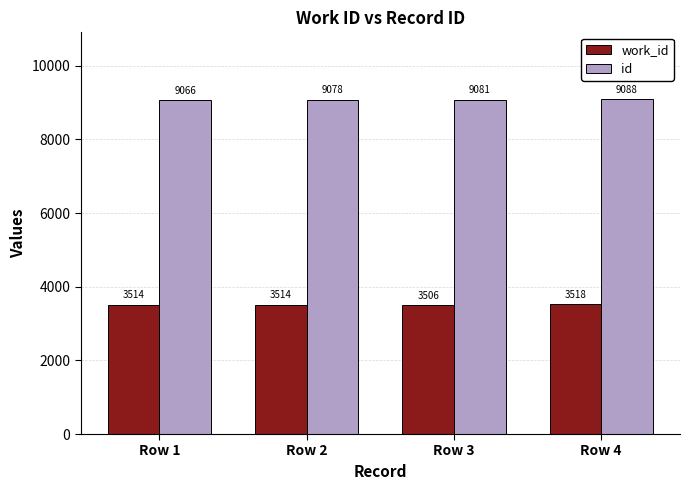

At how many categories does at least one series exceed 4268?

4